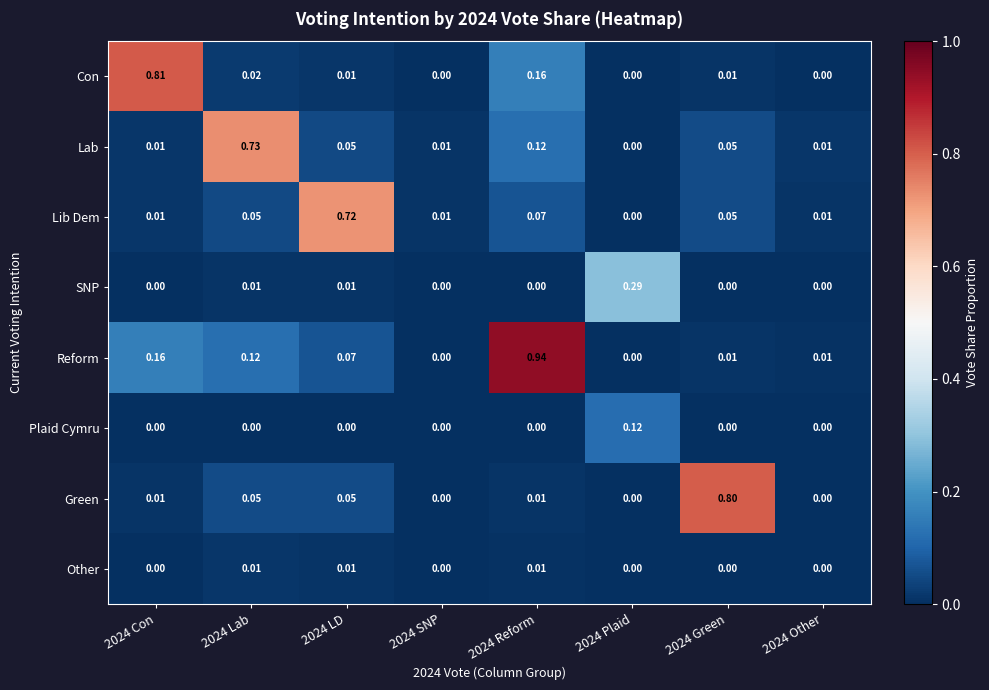

Which series has the largest total across all categories?

Reform